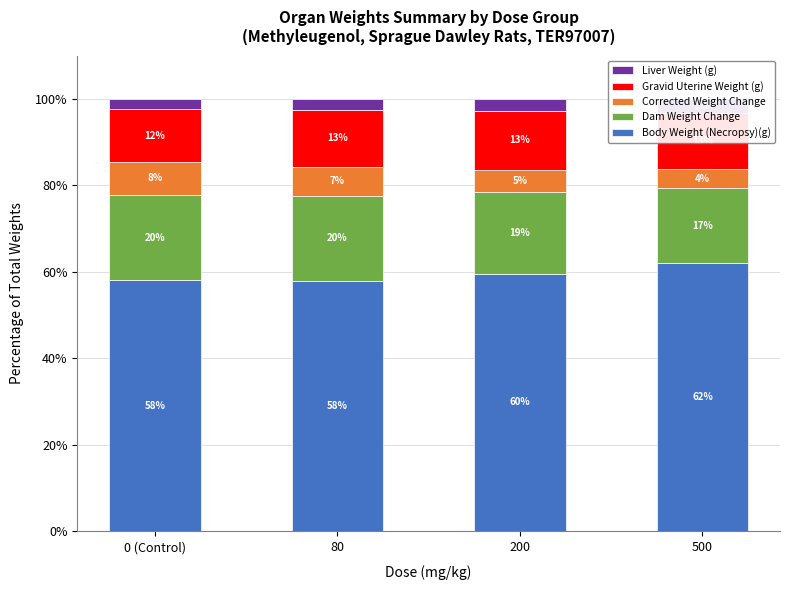

At which label does Corrected Weight Change first exceed 6?

0 (Control)